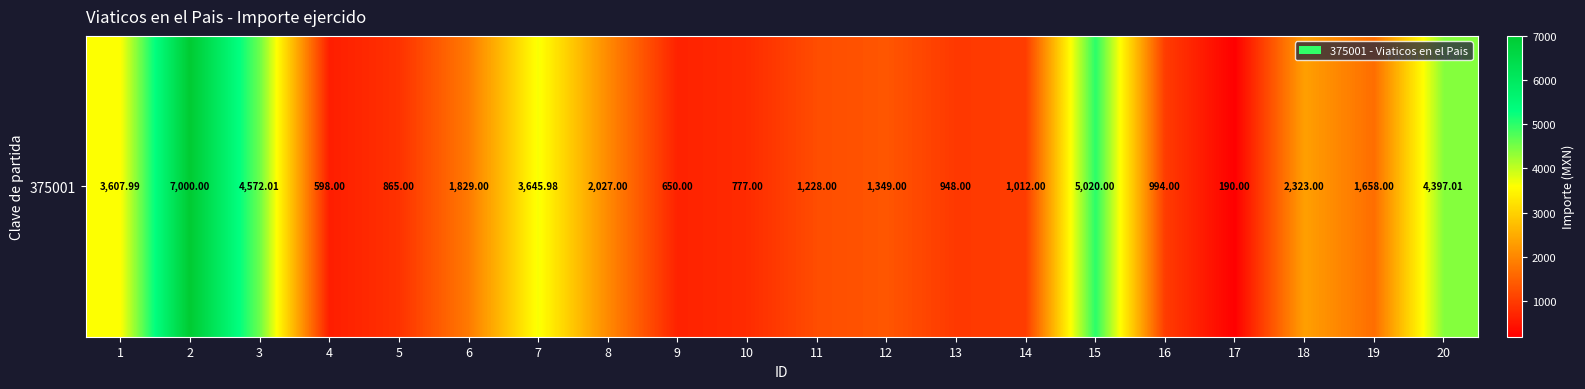

Where is the data nearest to the value 3595?

1